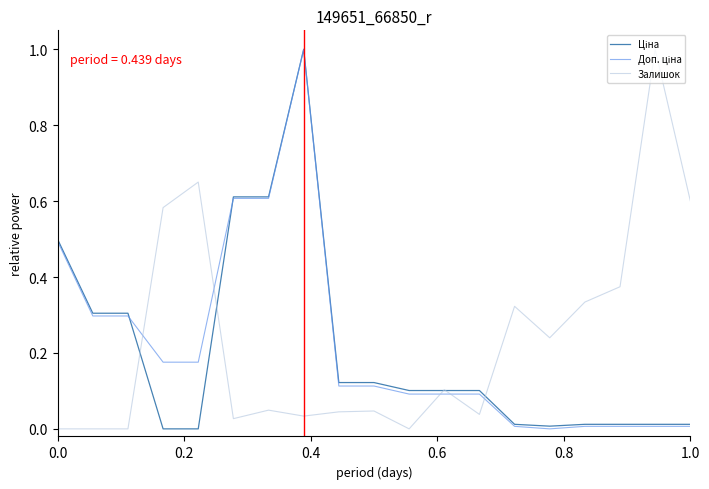

Is this an area chart (filled region under the line)?

No